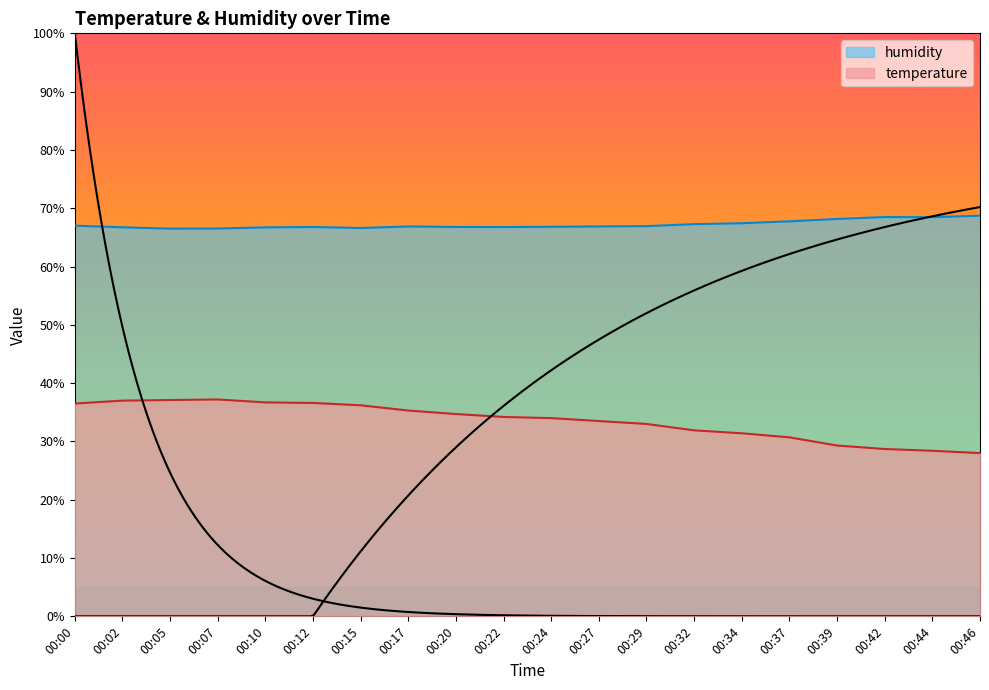

Reading left to right, extract all data points from this chart.

temperature: 36.5	37.0	37.1	37.2	36.7	36.6	36.2	35.3	34.7	34.2	34.0	33.5	33.0	31.9	31.4	30.7	29.3	28.7	28.4	28.0
humidity: 67.0	66.7	66.5	66.5	66.7	66.8	66.6	66.9	66.8	66.8	66.8	66.9	66.9	67.3	67.4	67.8	68.2	68.5	68.5	68.7